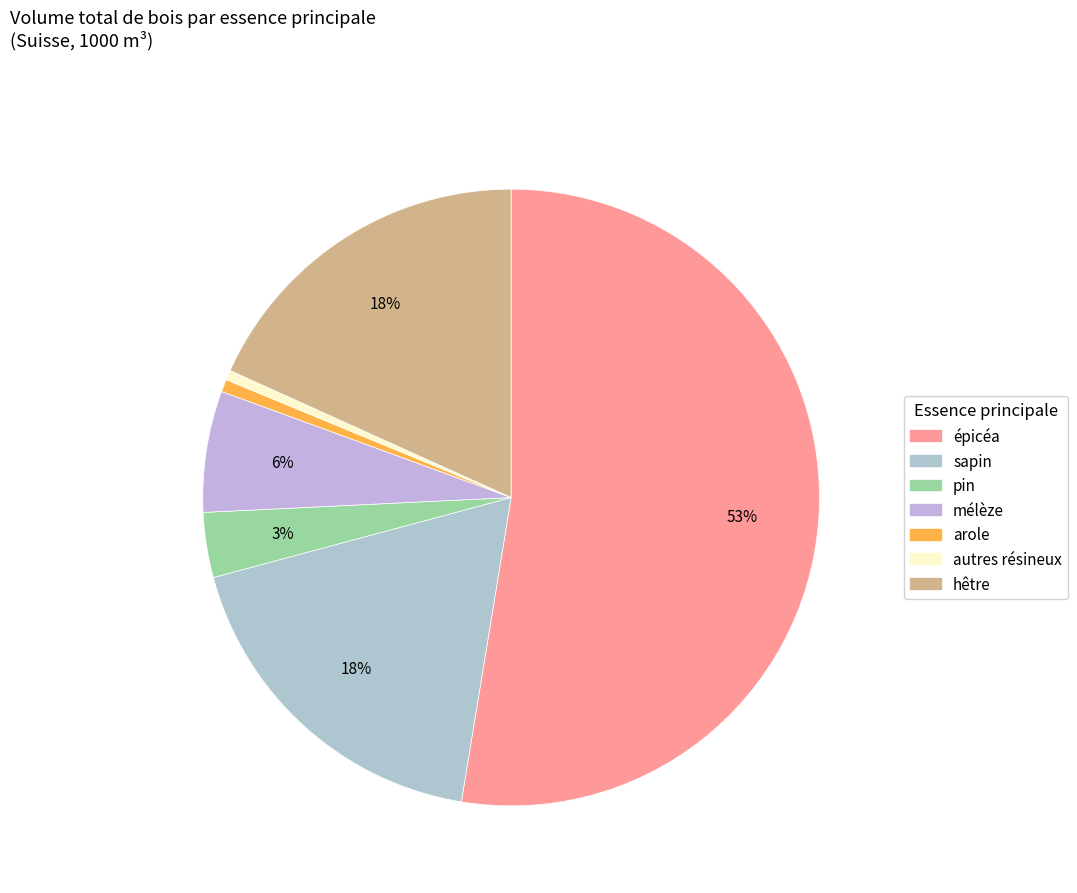

To the nearest percent, what percentage of the pie is pin?

3%